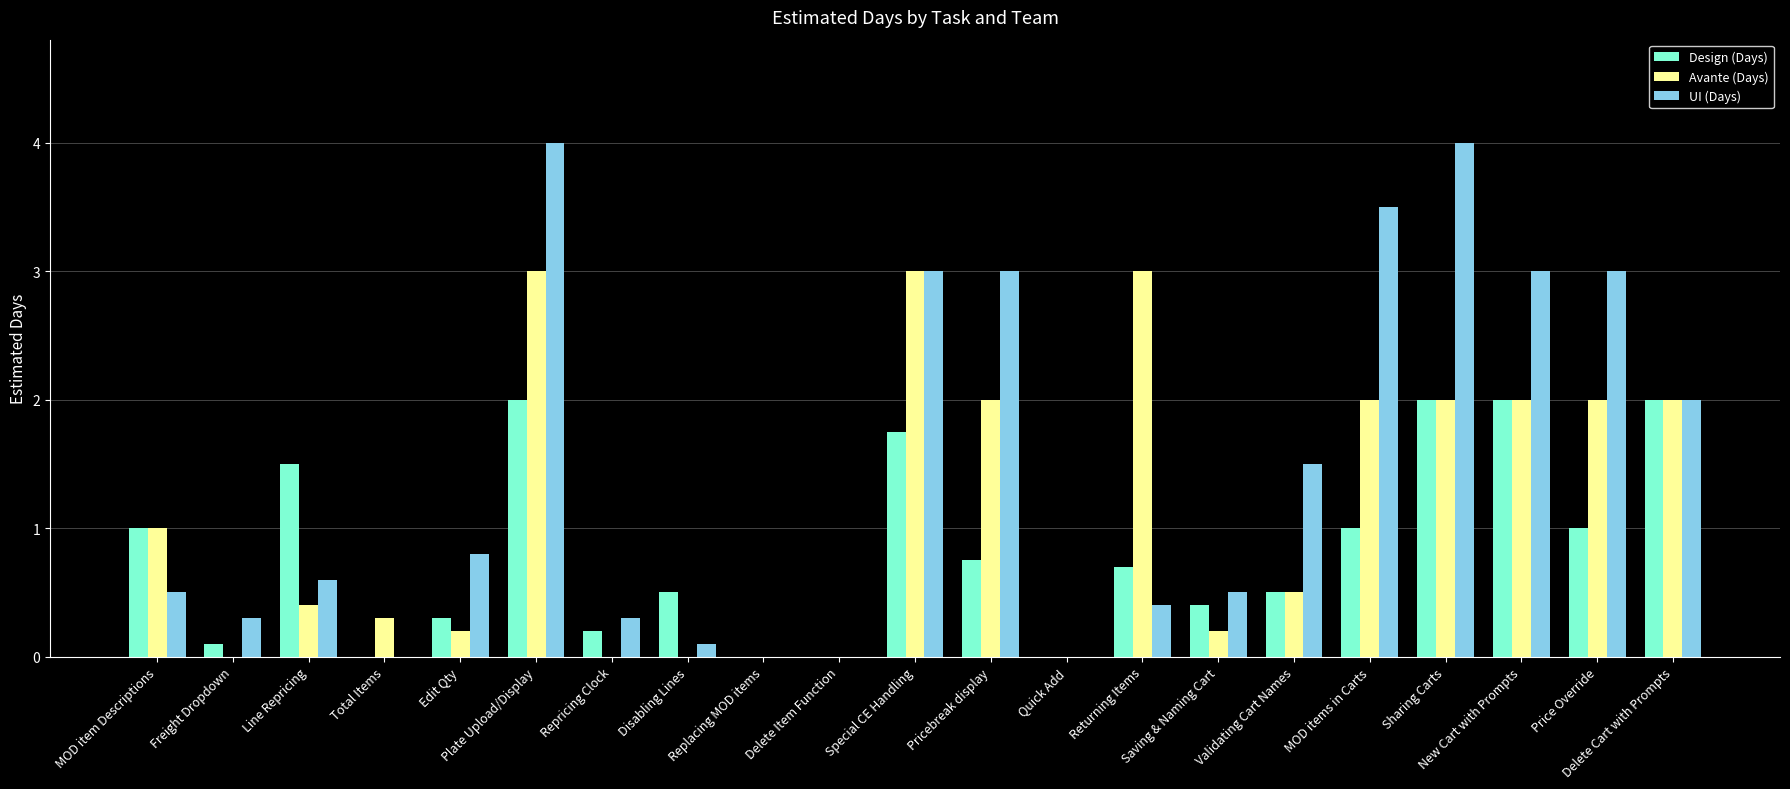

What is the sum of the UI (Days) values at Plate Upload/Display and Replacing MOD items?

4.0